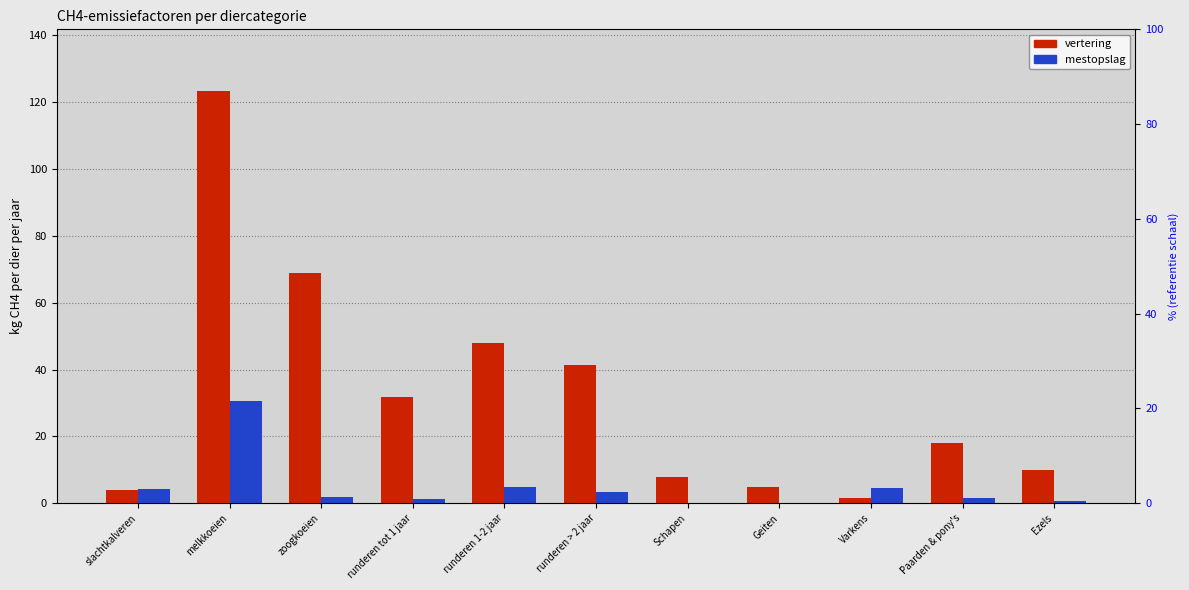

Reading left to right, extract all data points from this chart.

vertering (kg CH4/dier/jaar): 4.1	123.3	68.9	31.9	47.8	41.4	8.0	5.0	1.5	18.0	10.0
mestopslag (kg CH4/dier/jaar): 4.2	30.6	1.9	1.2	4.8	3.3	0.2	0.1	4.5	1.6	0.8